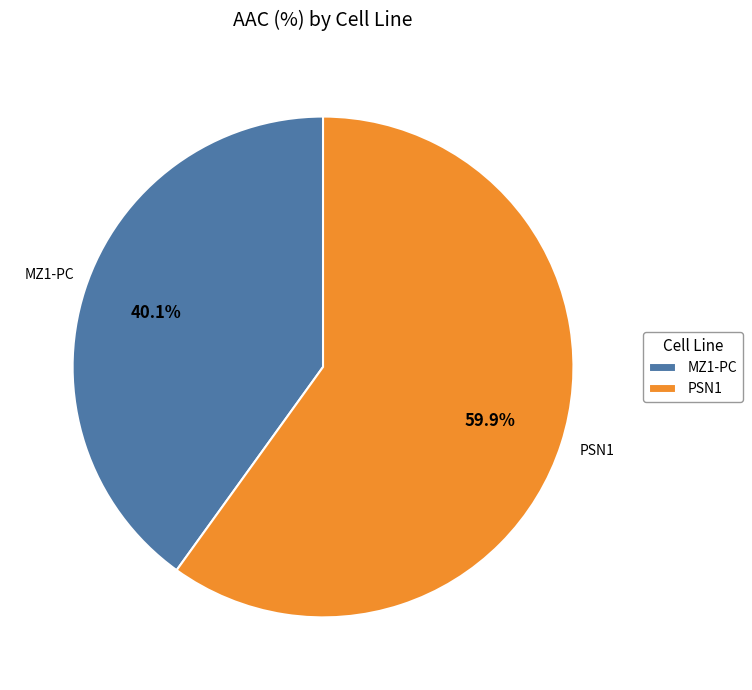

Rank the categories by value from lowest to highest.

MZ1-PC, PSN1